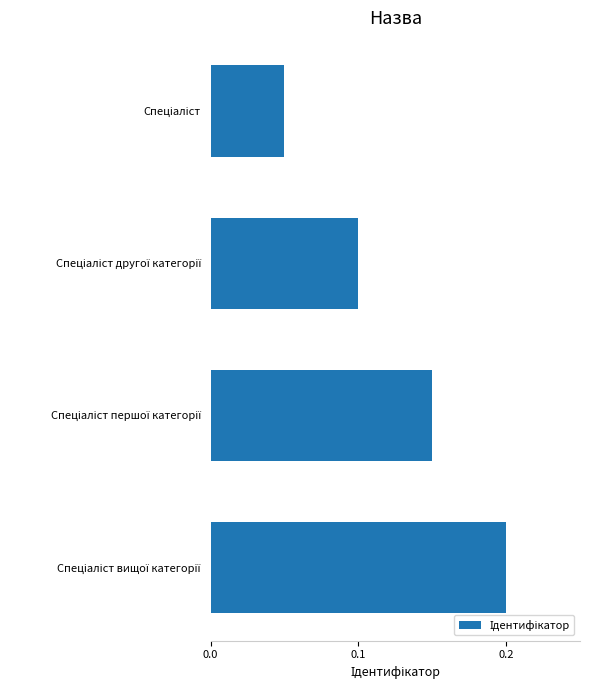

How many values are between 0 and 1?

4